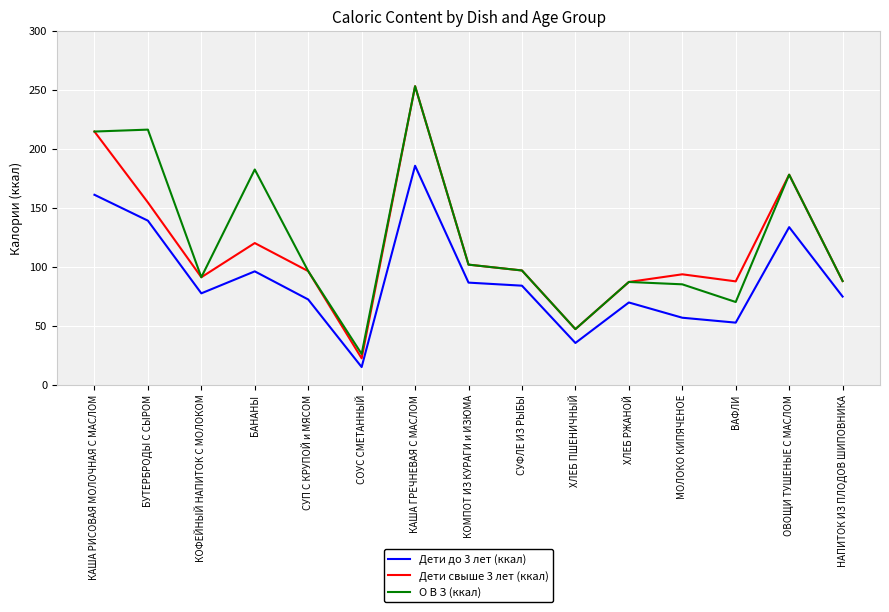

The Дети до 3 лет (ккал) series shows 127.5 at СУФЛЕ ИЗ РЫБЫ. True or false?

False